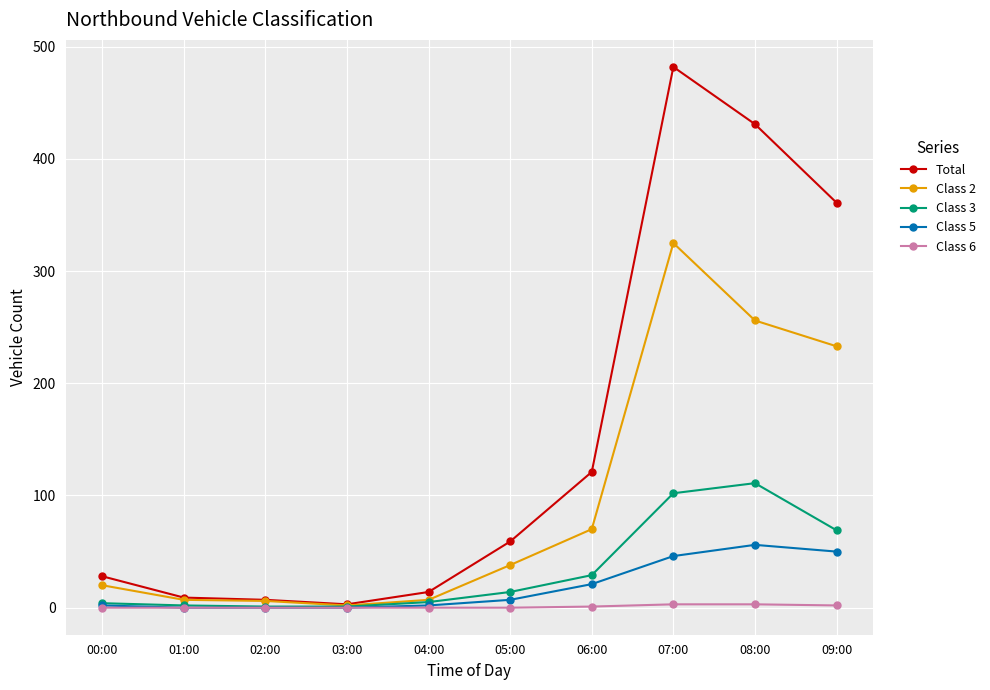

Which series changed the most between 04:00 and 06:00?

Total